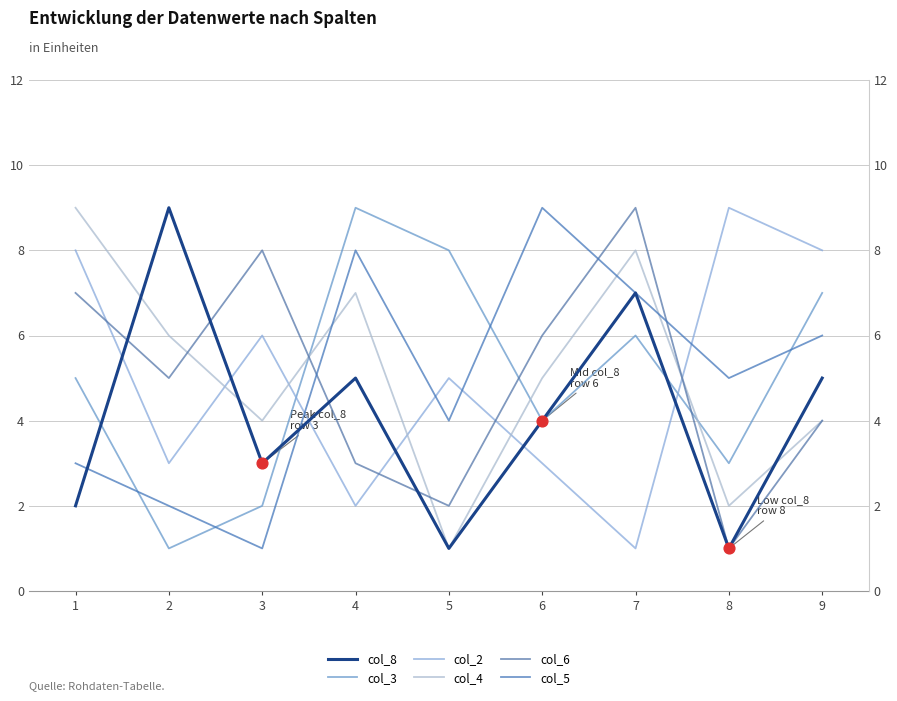

What are all the series names shown in the legend?

col_8, col_3, col_2, col_4, col_6, col_5